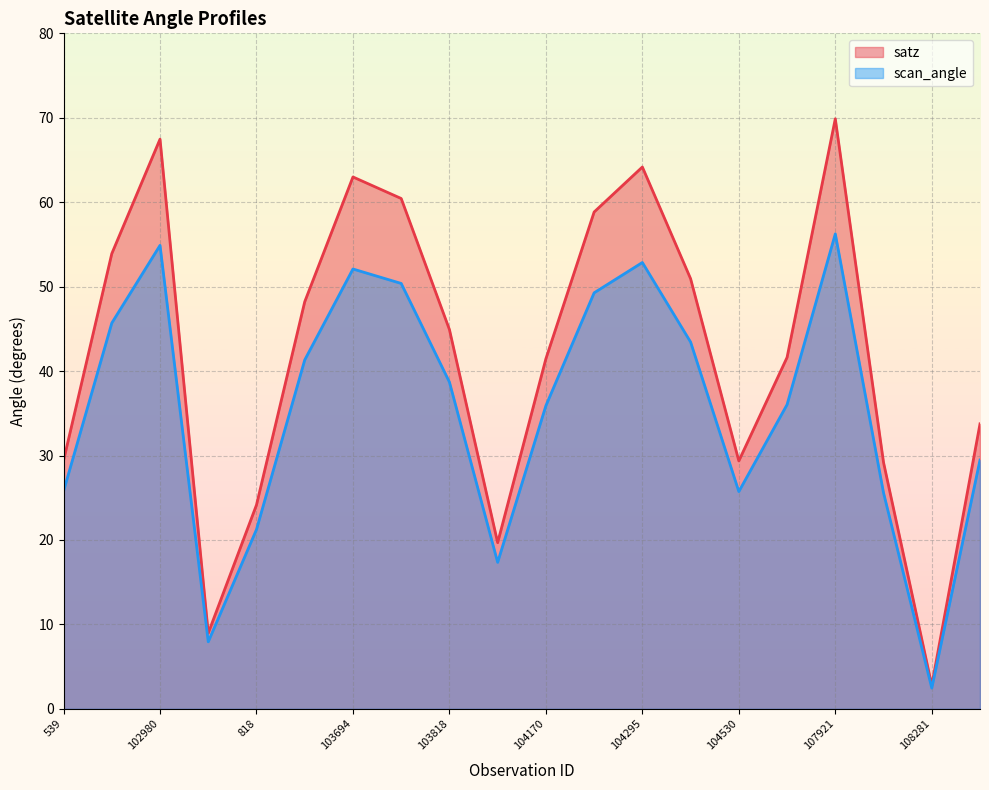

The value of scan_angle at 103702 is 79.5. True or false?

False